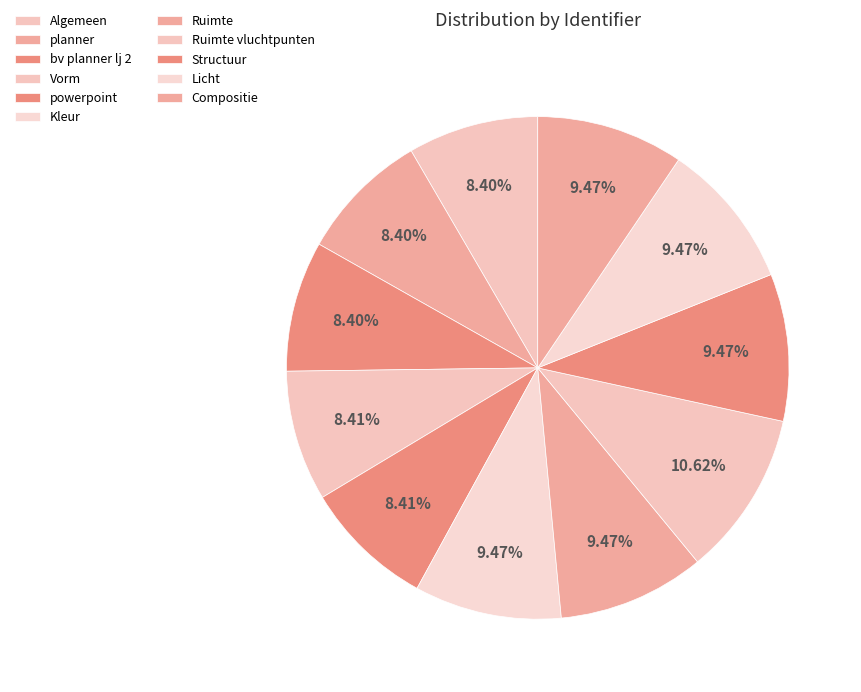

True or false: Structuur accounts for 1% of the total.

False